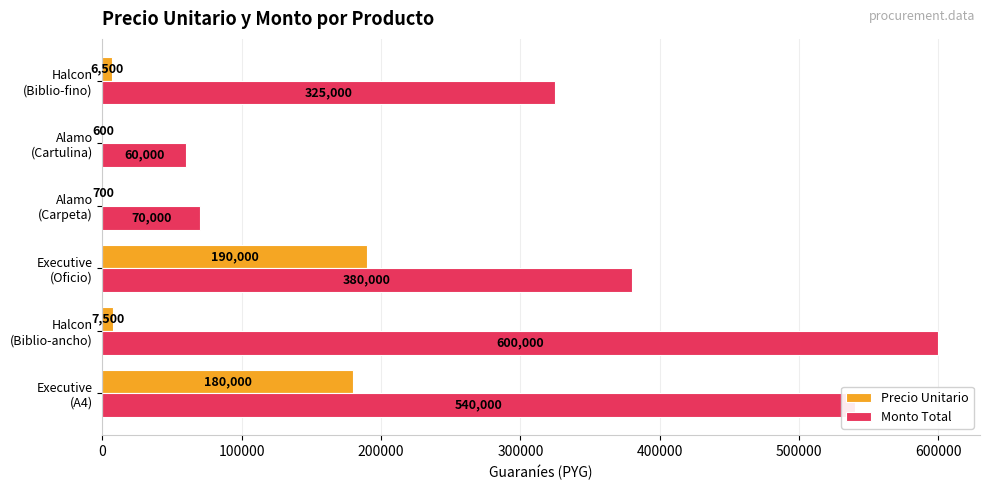

What is the sum of all Monto Total values?

1975000